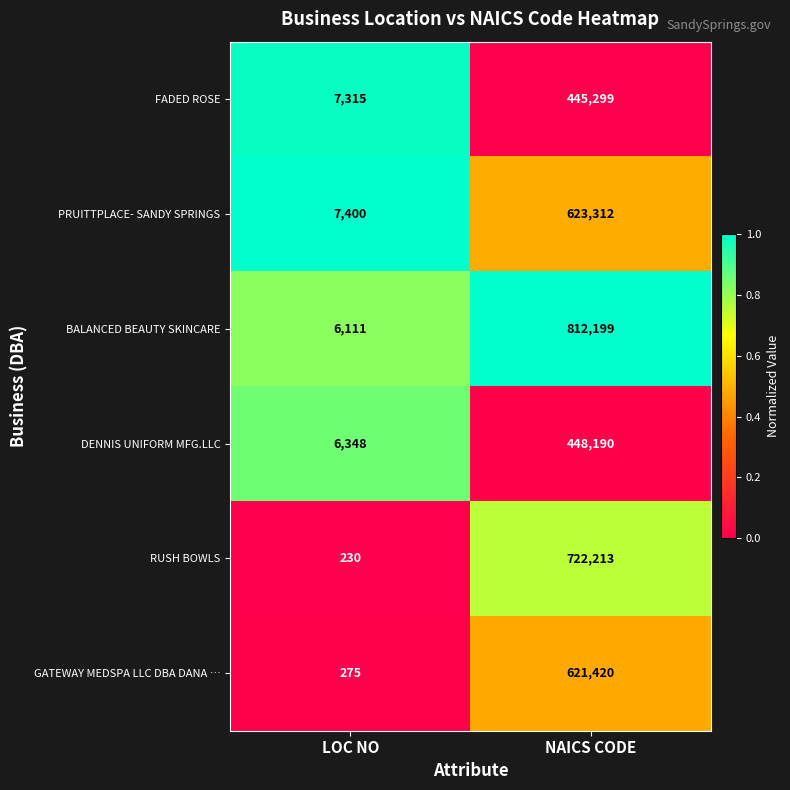

Which series has the largest total across all categories?

BALANCED BEAUTY SKINCARE